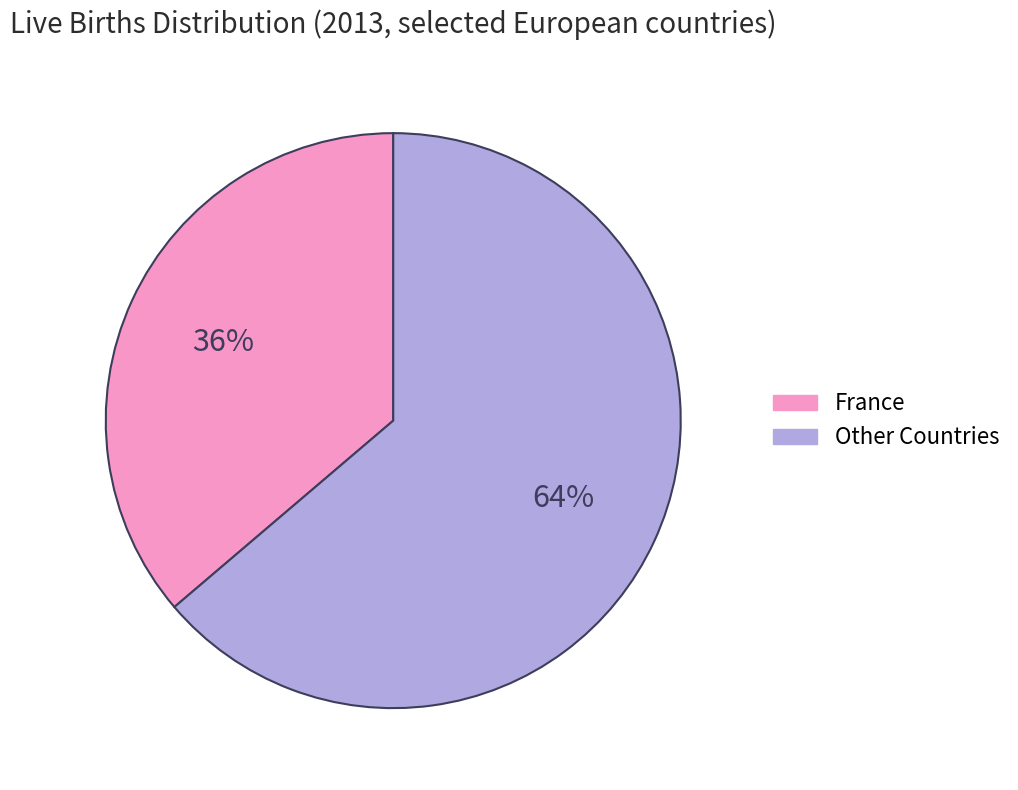

How many segments does this pie chart have?

2